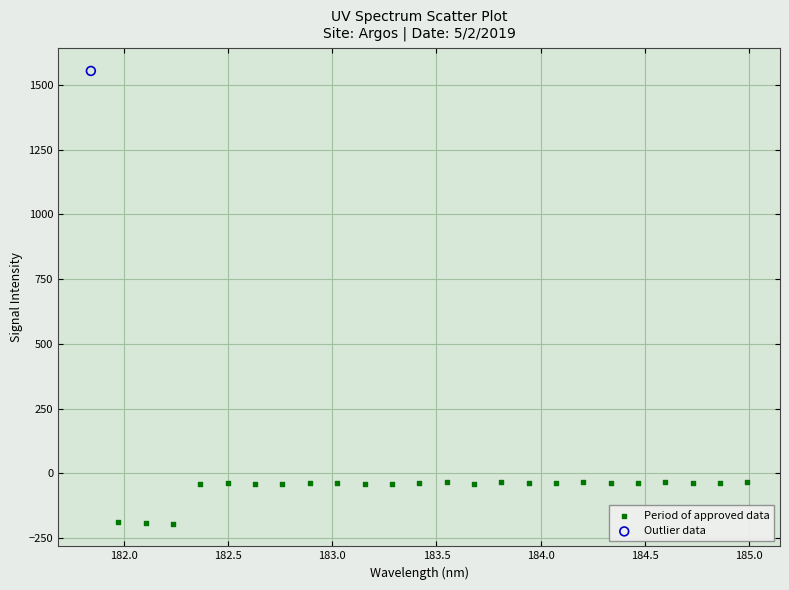

What are all the series names shown in the legend?

Period of approved data, Outlier data